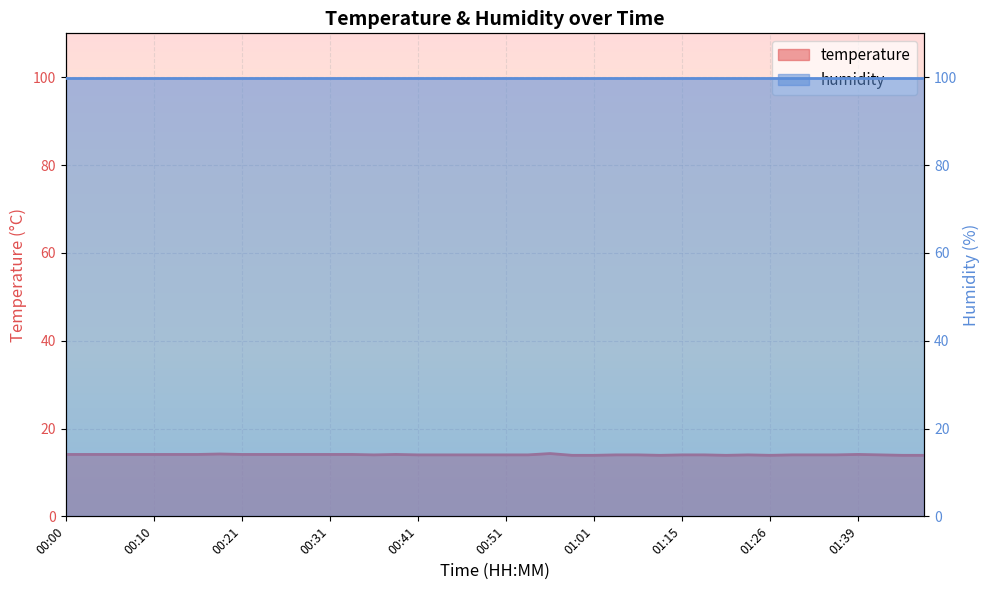

What is the label of the 12th point from the left?

00:28